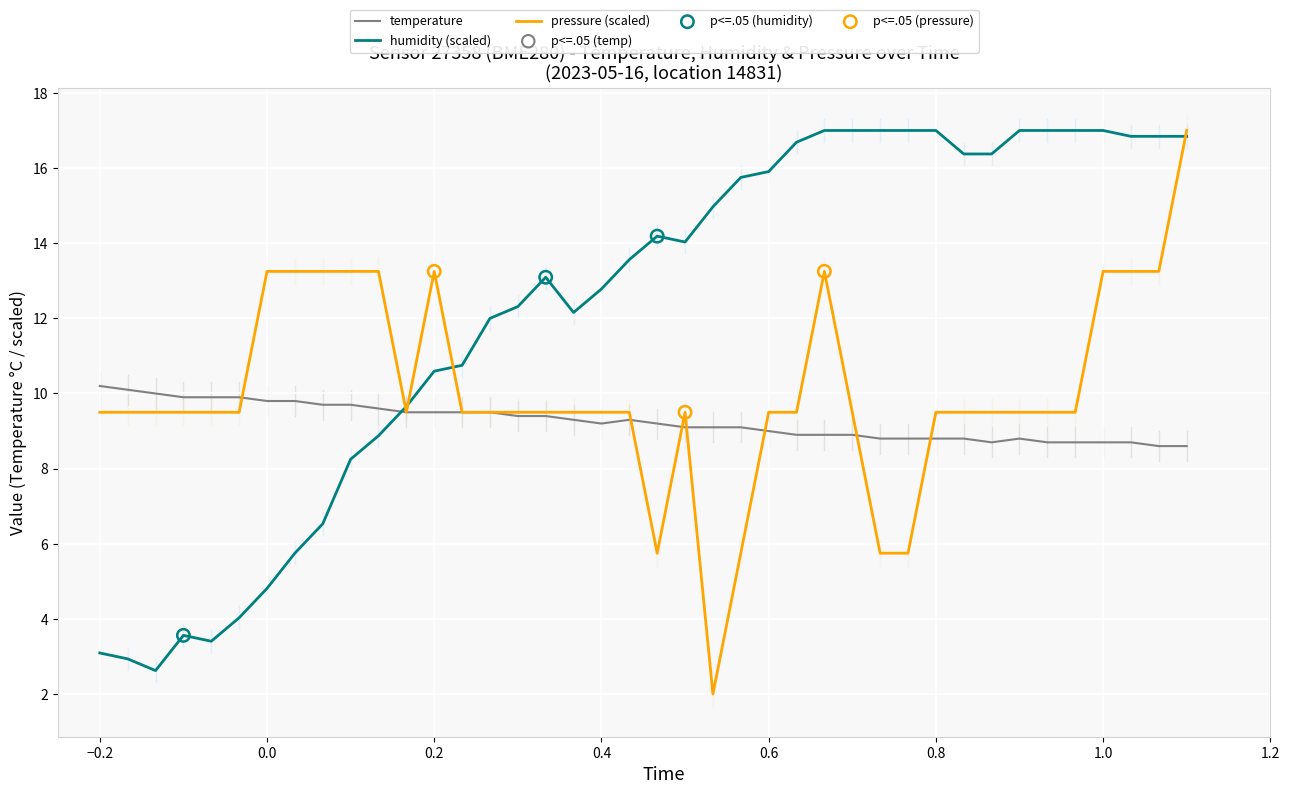

Which series has the largest total across all categories?

humidity (scaled)